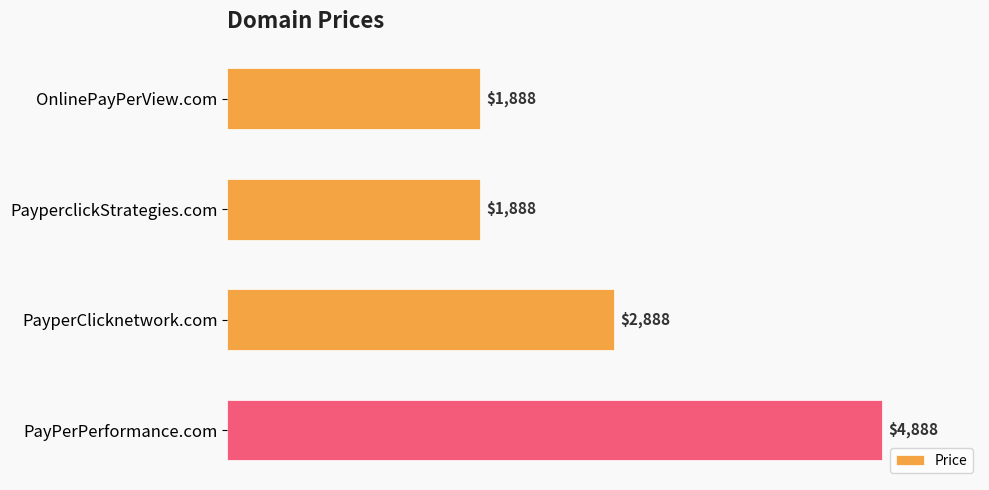

The chart shows a value of 1888 at OnlinePayPerView.com. True or false?

True